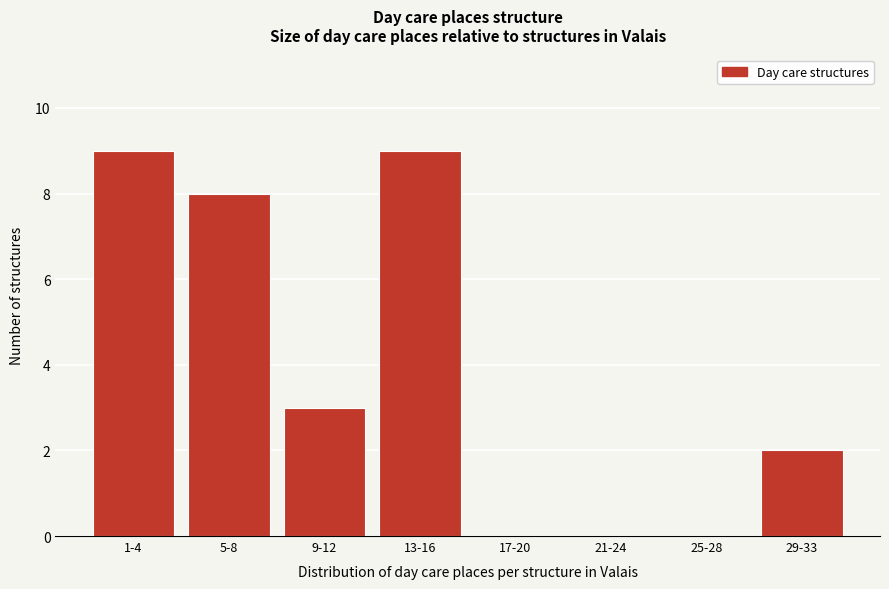

Reading left to right, list all the values displayed in this chart.

1-4=9	5-8=8	9-12=3	13-16=9	17-20=0	21-24=0	25-28=0	29-33=2